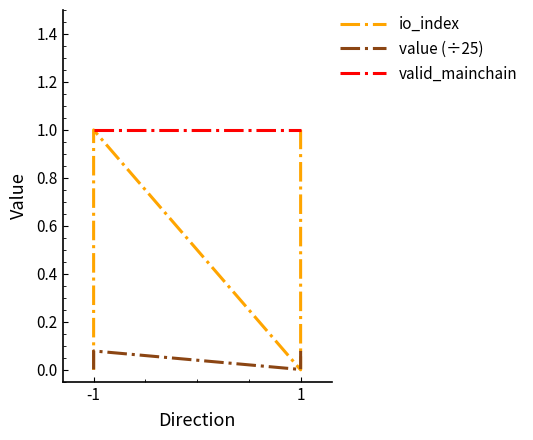

True or false: valid_mainchain has more than 2 points higher than both neighbors.

False